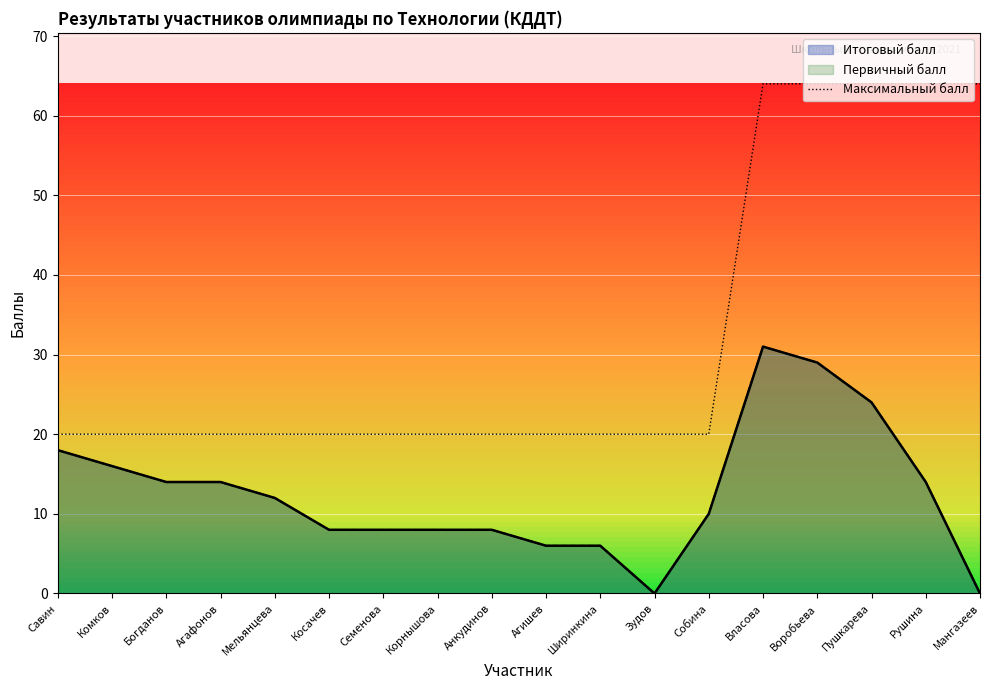

Does the chart display data point markers on the line(s)?

No